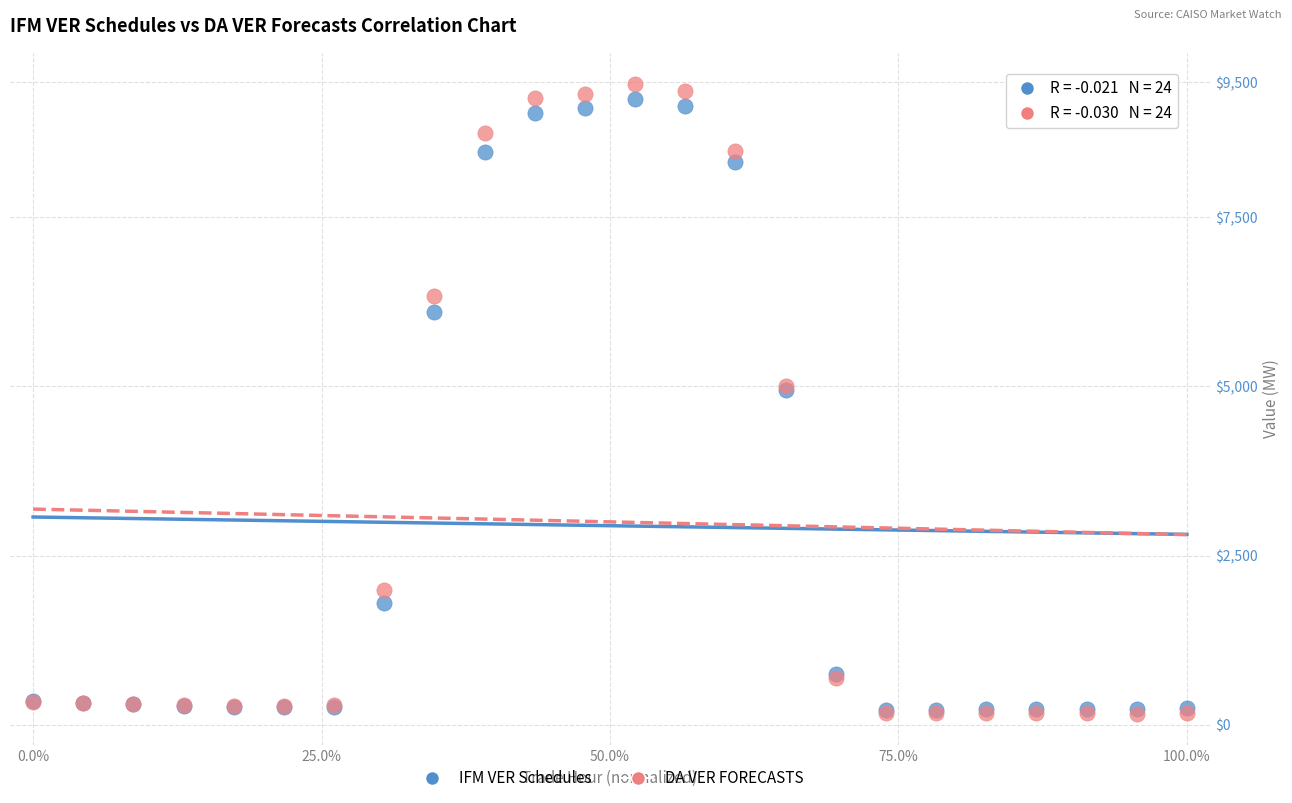

Which series contains the highest Y value?

DA VER FORECASTS